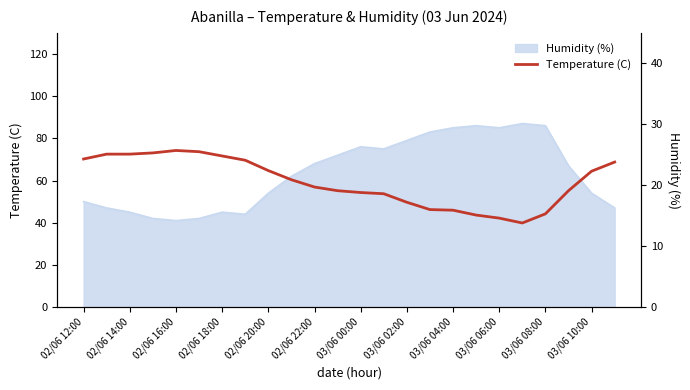

What is the minimum value shown in the chart?

13.8